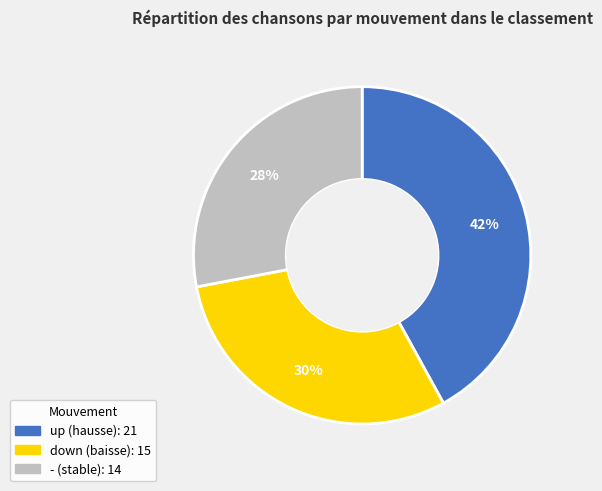

Is there a majority slice in this chart?

No